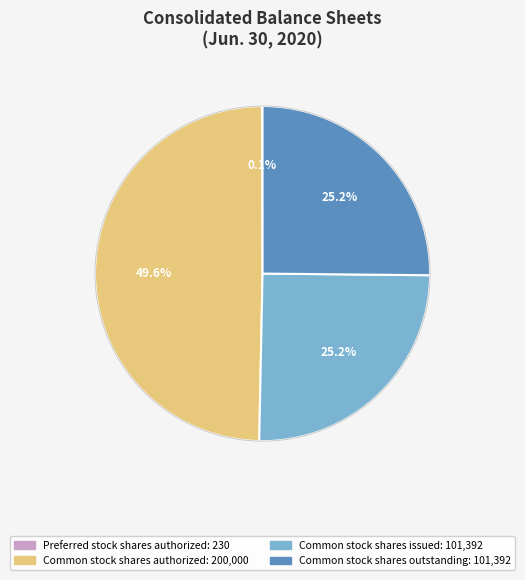

Combined, do Common stock shares outstanding and Common stock shares authorized account for over 50%?

Yes